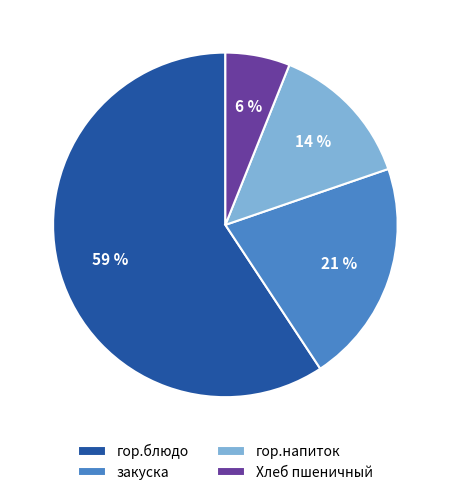

Is the sum of закуска and гор.блюдо greater than half?

Yes